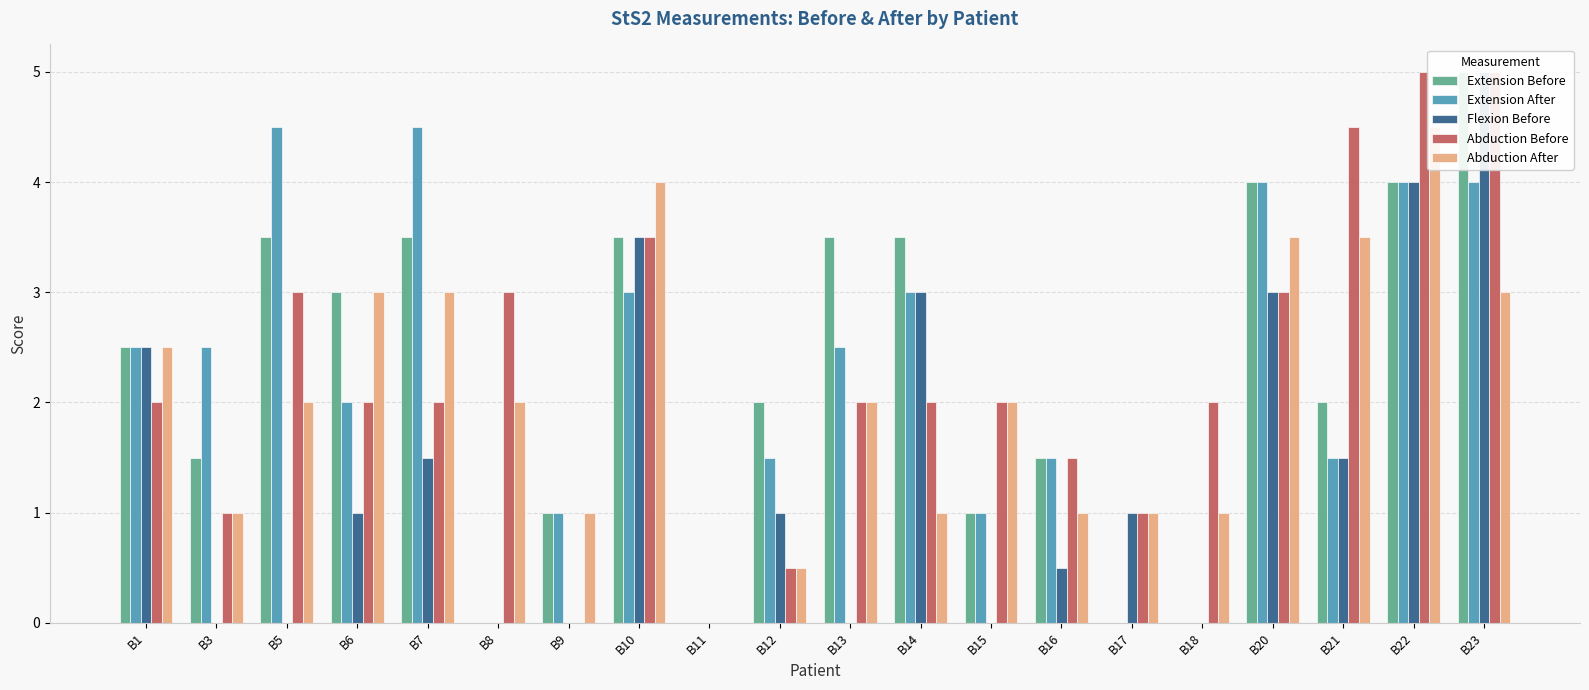

At which label is Extension Before closest to 2?

B12